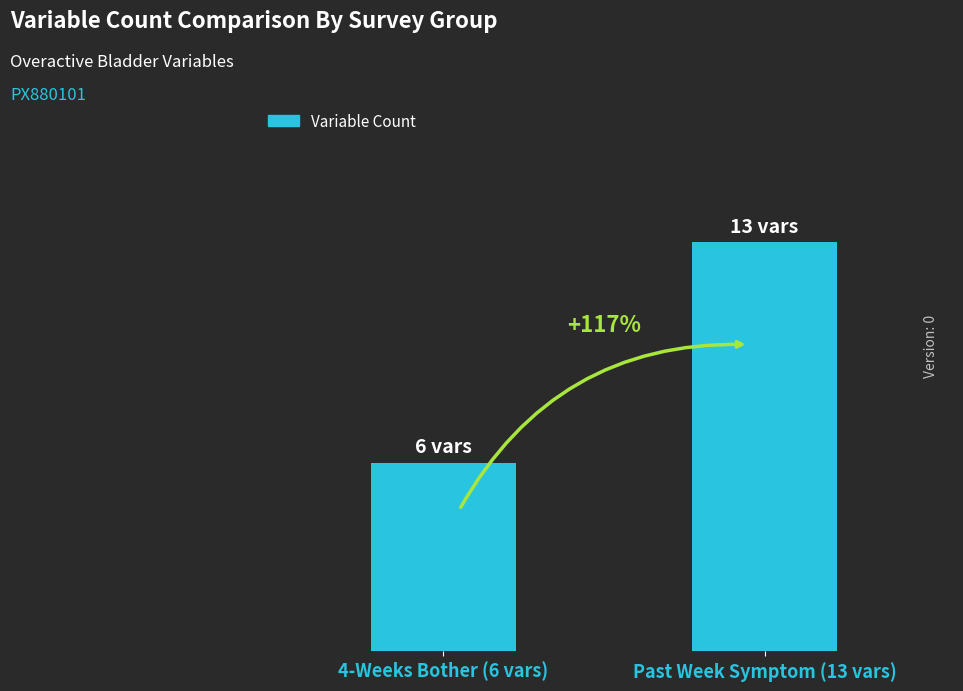

What is the sum of all values?

19